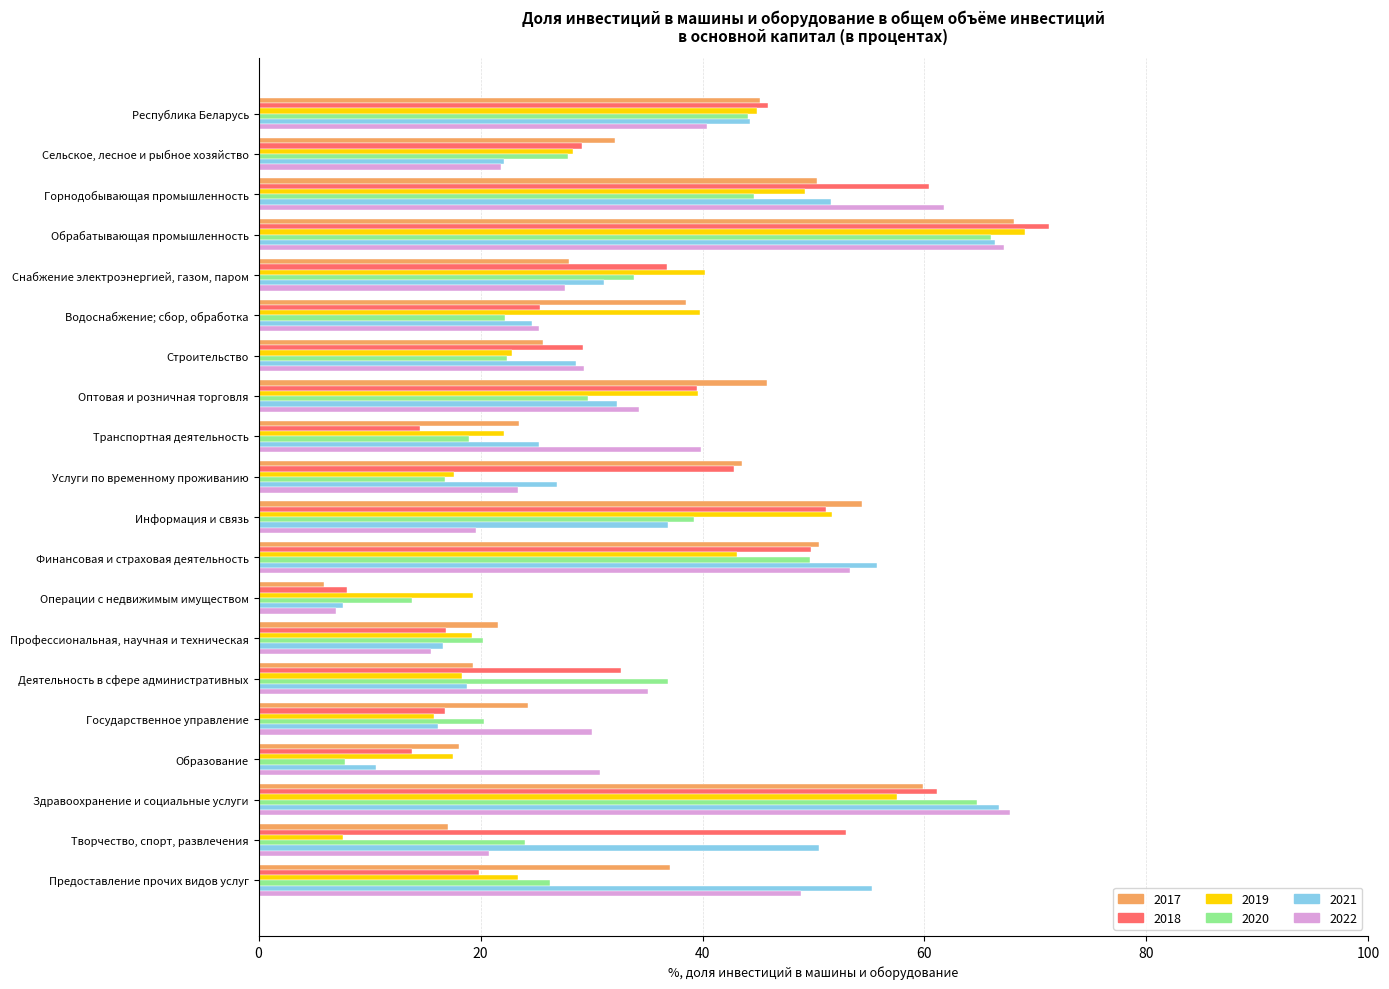

Which series changed the most between Республика Беларусь and Операции с недвижимым имуществом?

2017